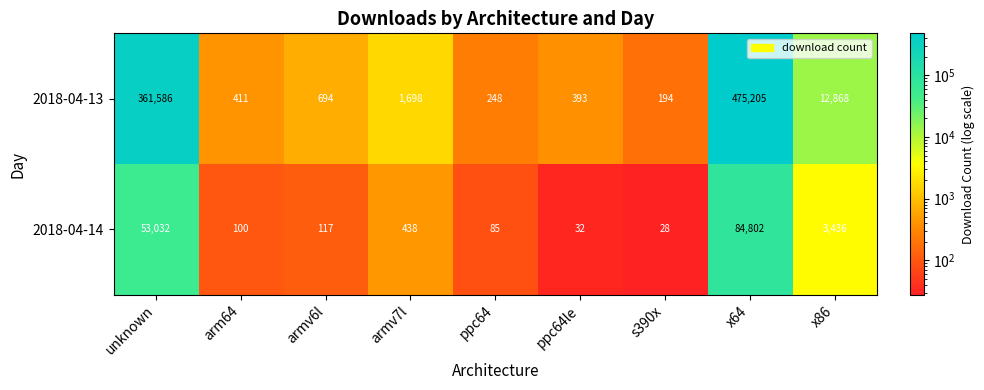

What is the total value across all series at x64?

560007